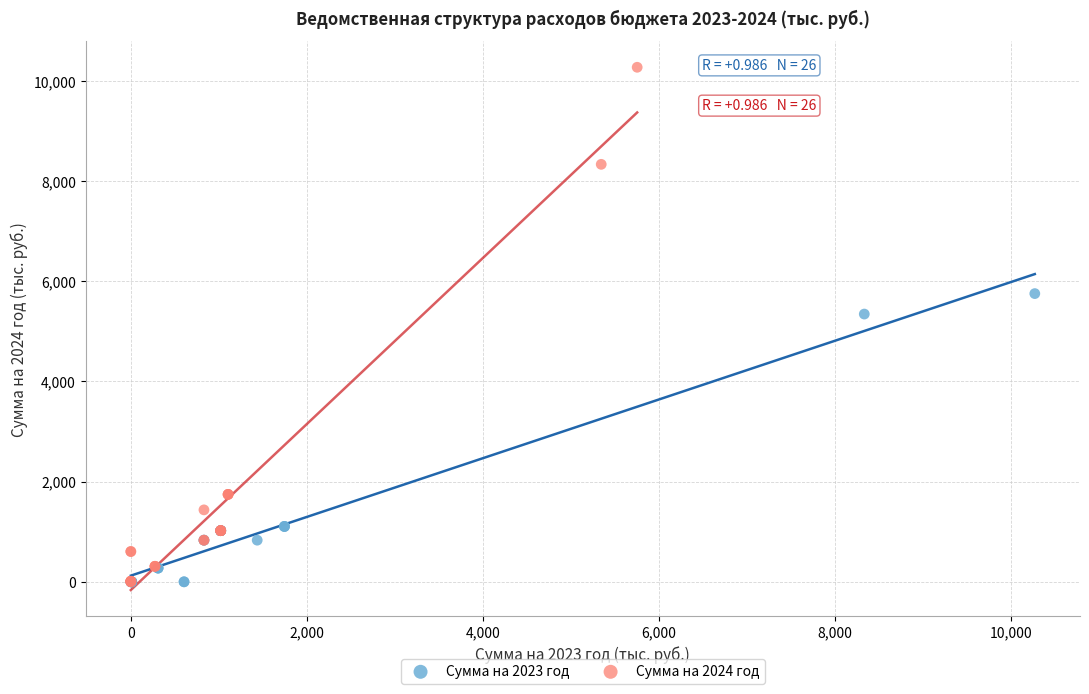

Which series has the widest spread of Y values?

Сумма на 2024 год